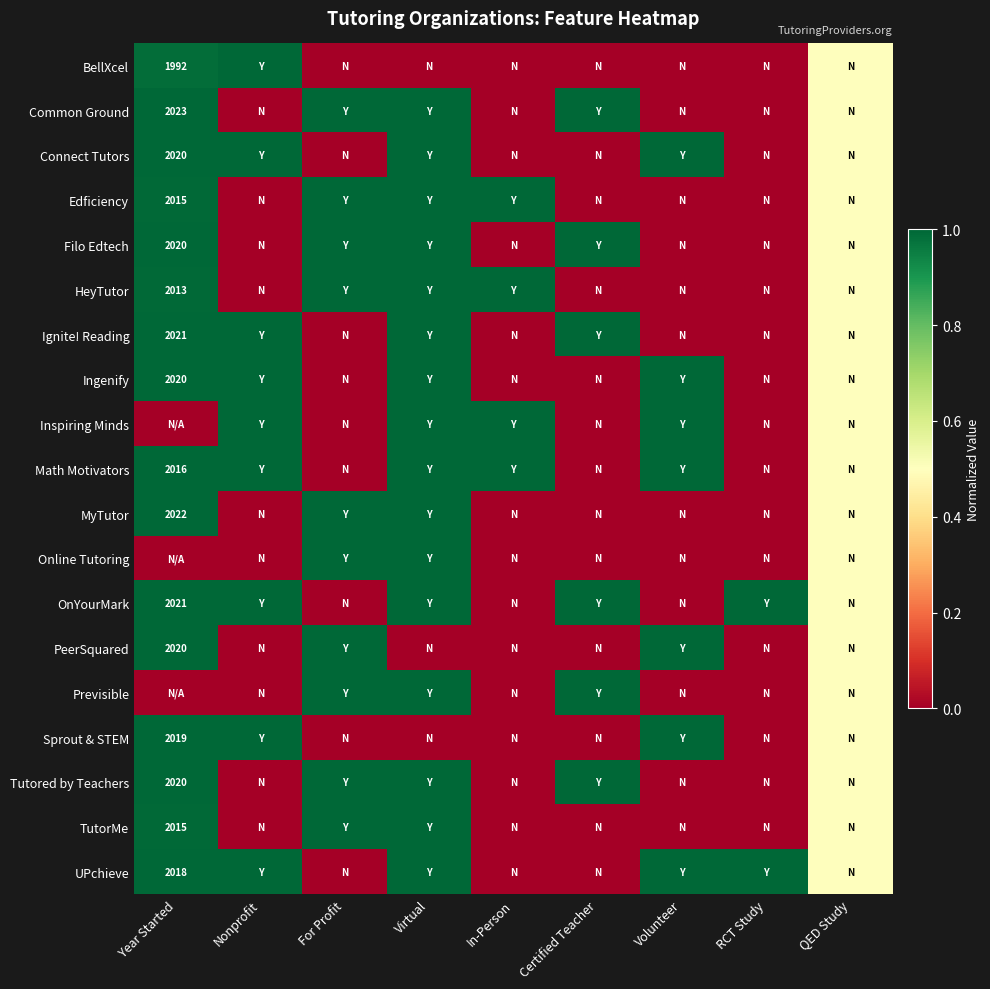

What is the average value of the Ingenify series?

0.5